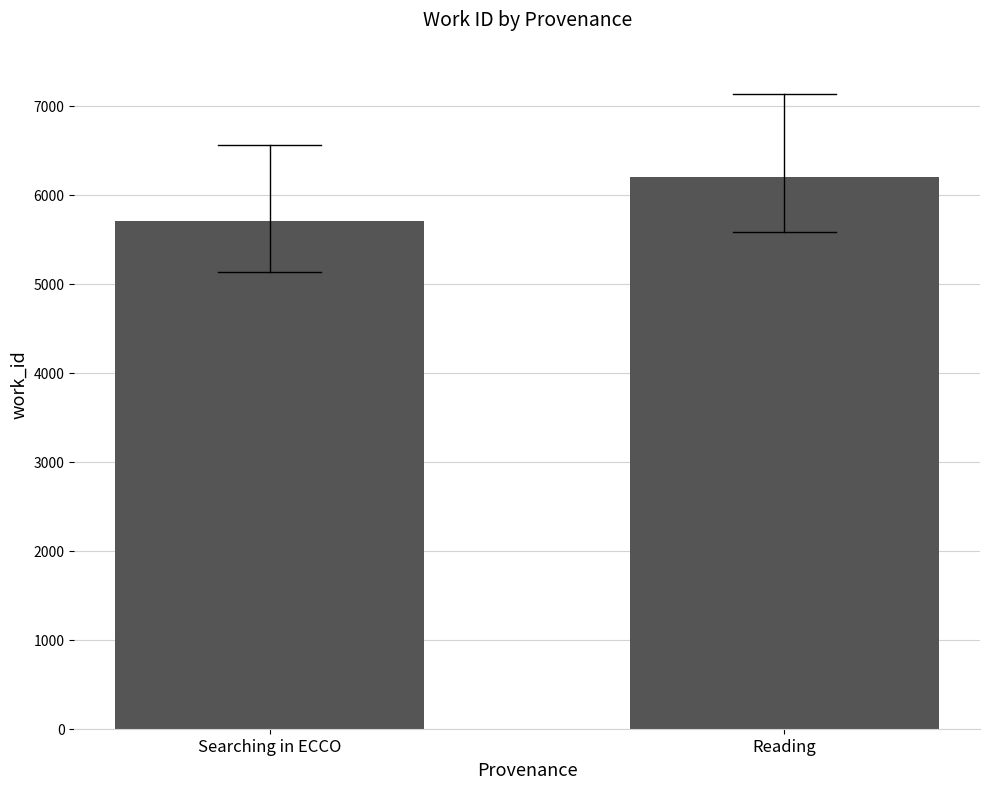

What is the minimum value shown in the chart?

5705